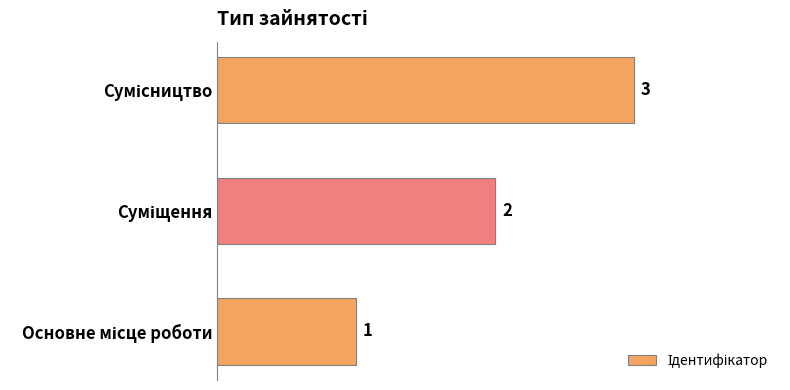

What is the sum of all values?

6